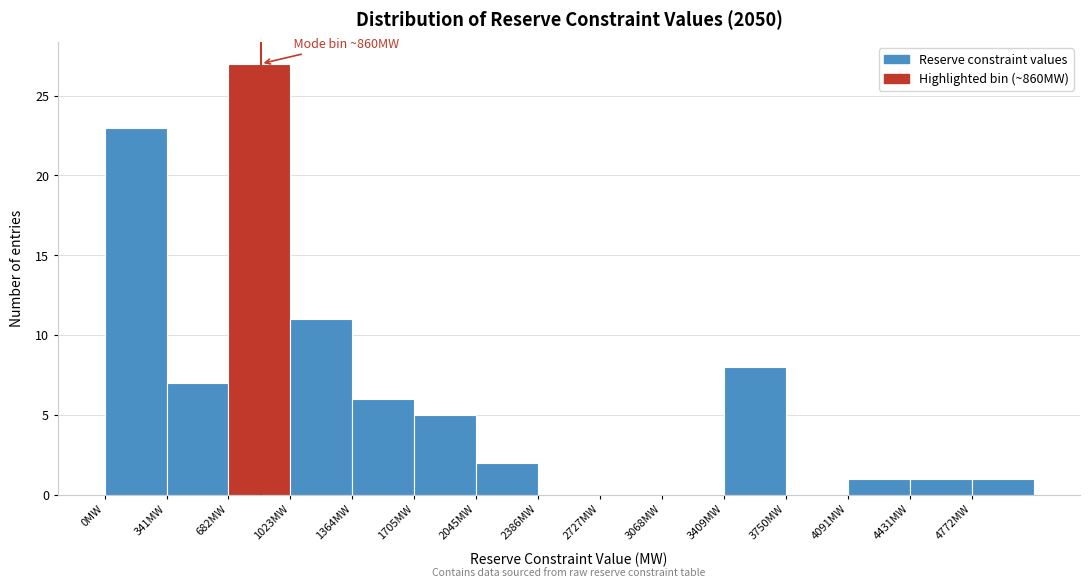

Which range on the x-axis has the tallest bar?

700 to 1000